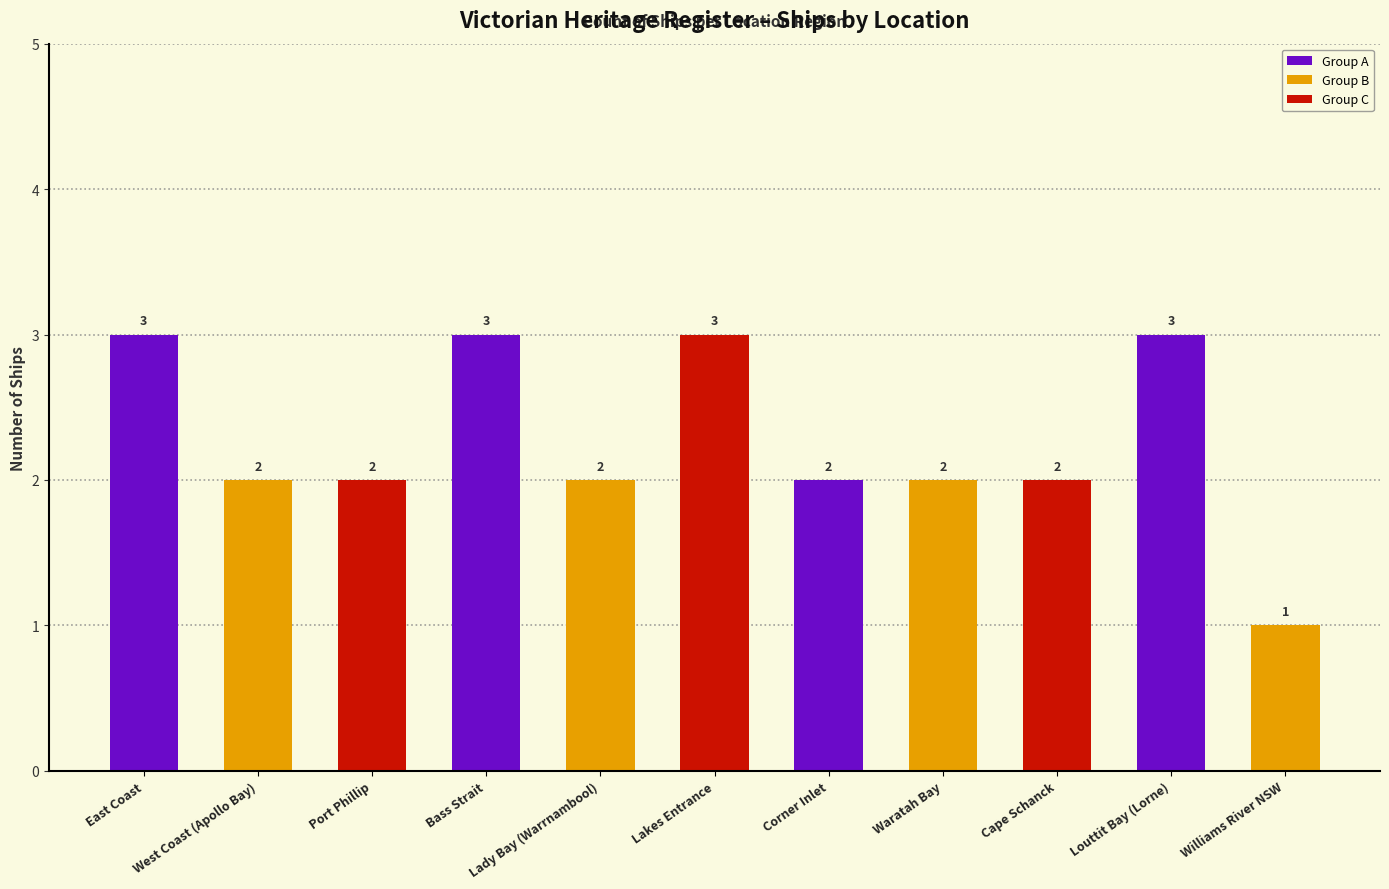

Count the values in the range 2 to 3.

10